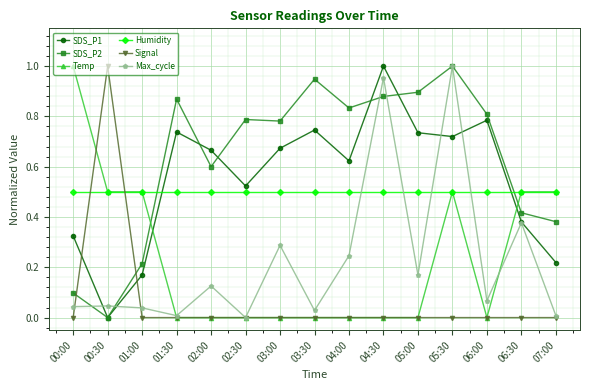

Which category has the highest value in the Temp series?

00:00